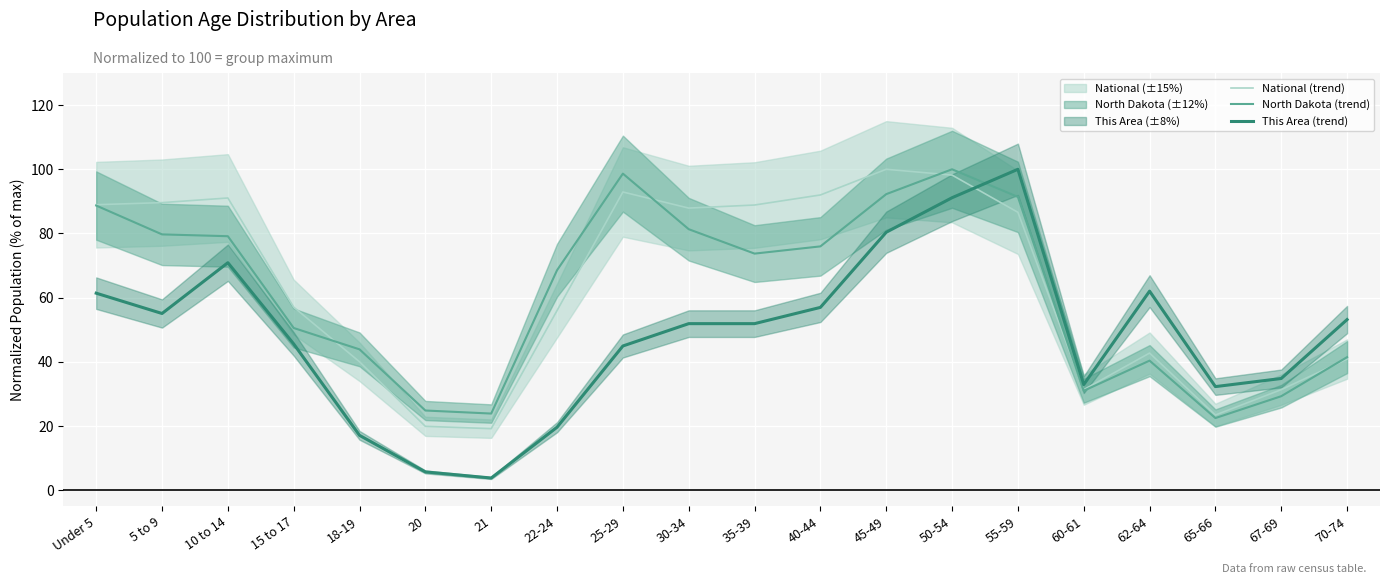

What is the difference between the maximum and minimum values in the National (trend) series?

80.8